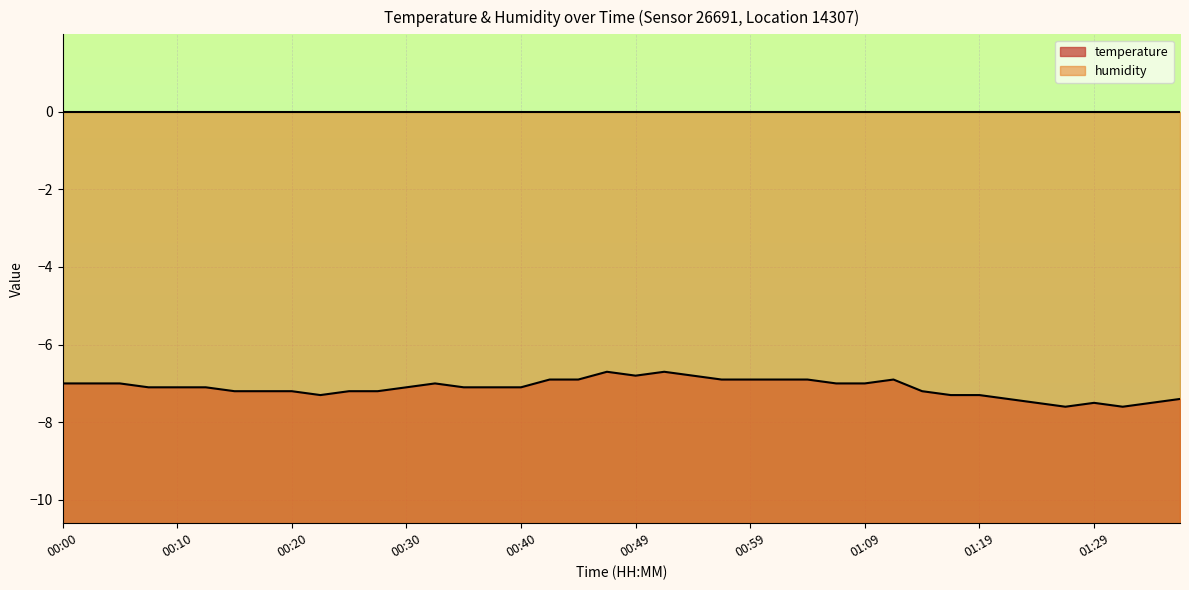

What is the value of the 5th point from the left?

-7.1